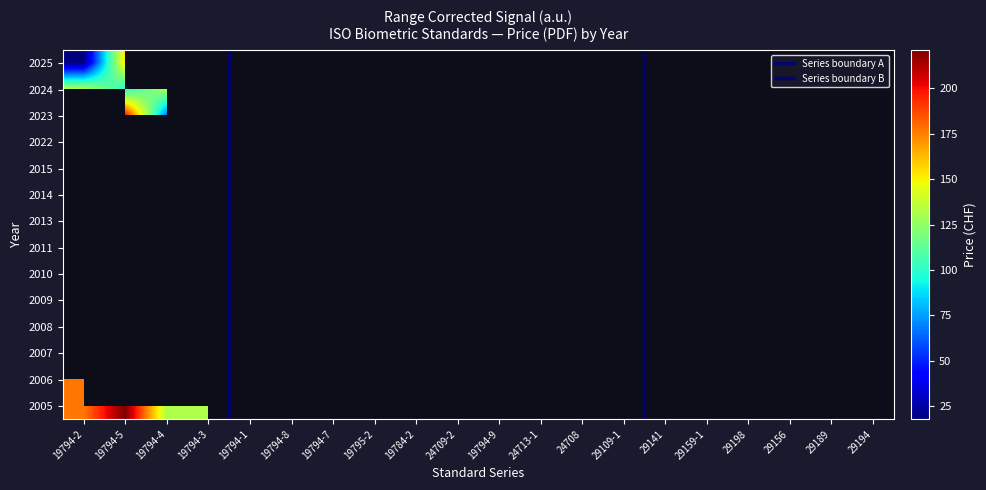

At 24708, list the series in order from smallest to largest.

2005, 2006, 2007, 2009, 2010, 2013, 2014, 2015, 2022, 2023, 2024, 2025, 2008, 2011